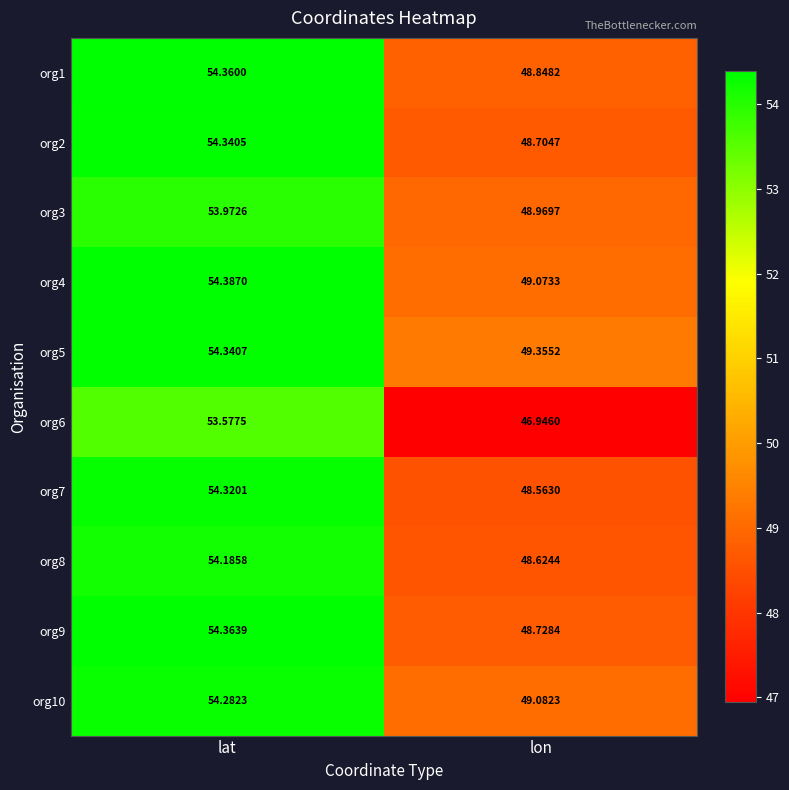

At which category is the sum across all series the highest?

lat